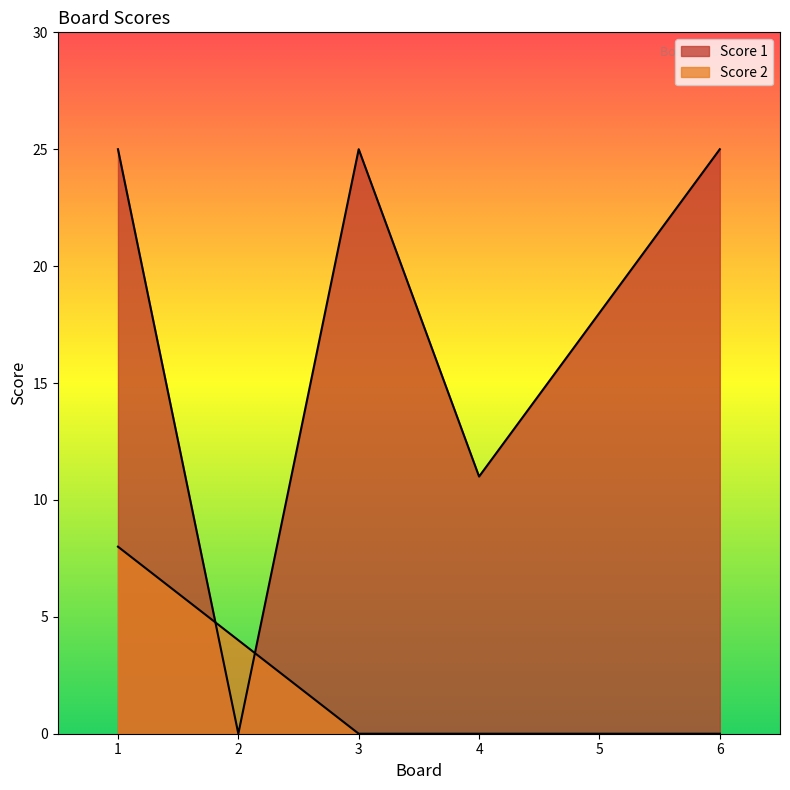

How many Score 1 values are between 11 and 25?

5